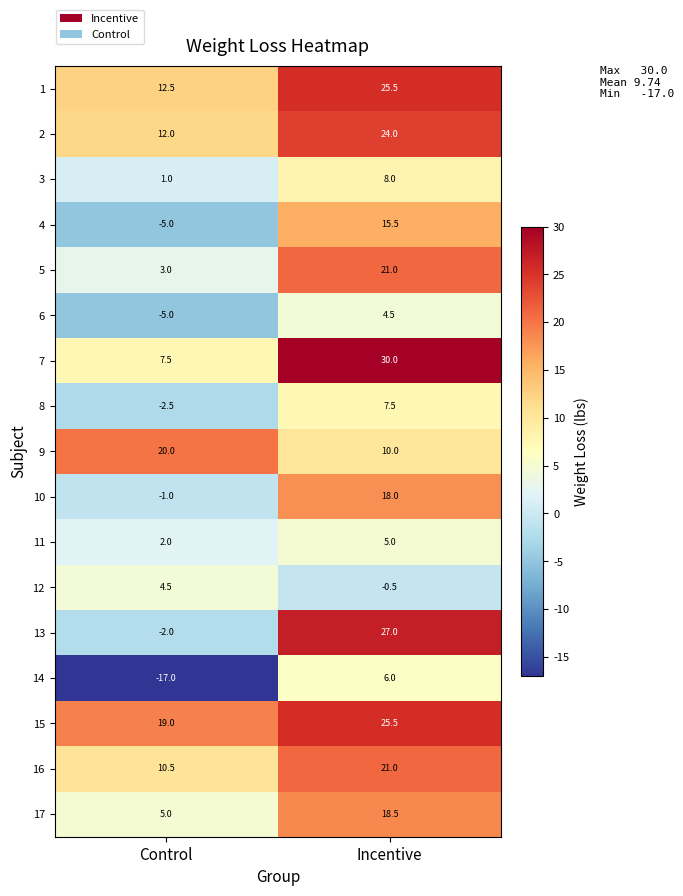

What value does the 3 series have at Control?

1.0